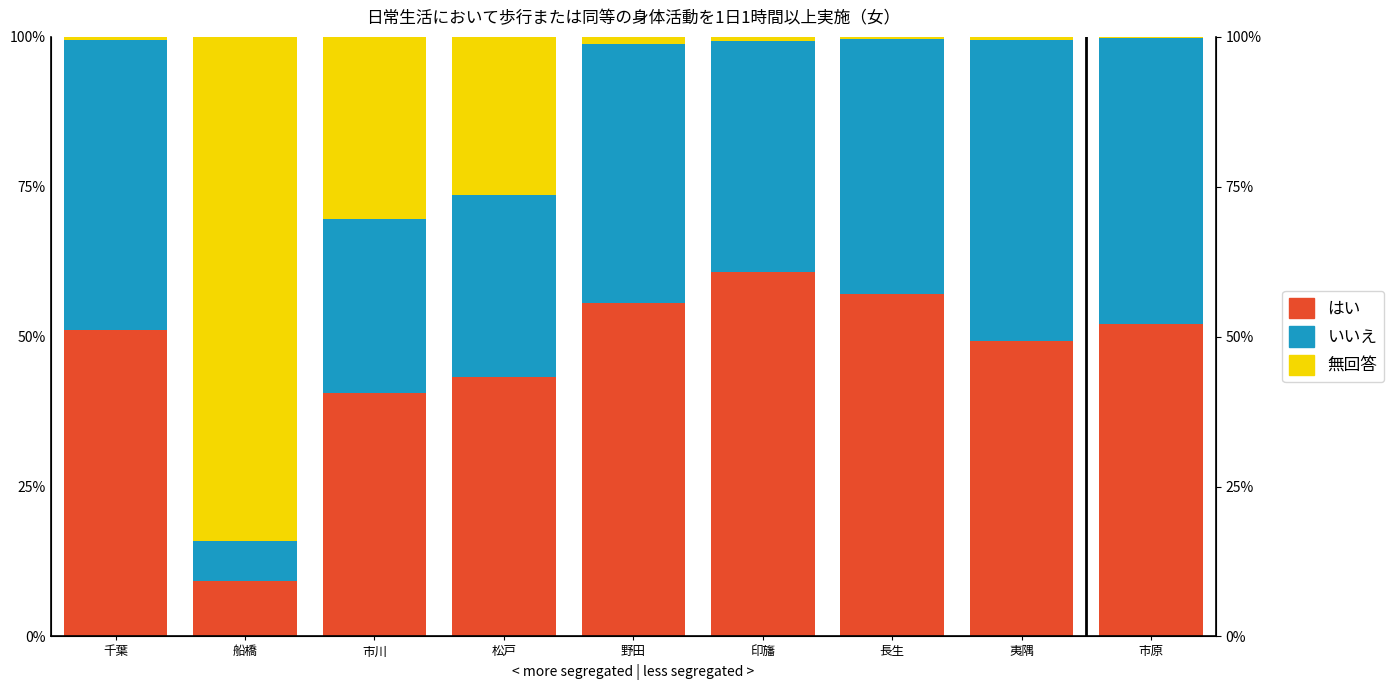

At which label does いいえ first exceed 42?

千葉